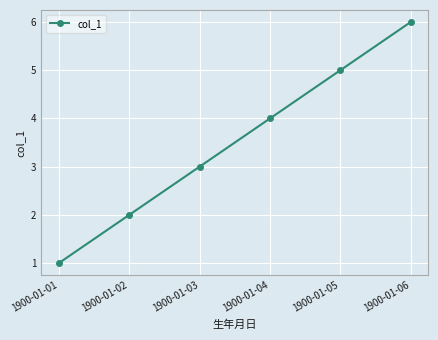

Reading left to right, transcribe all the data shown in this chart.

1900-01-01=1	1900-01-02=2	1900-01-03=3	1900-01-04=4	1900-01-05=5	1900-01-06=6